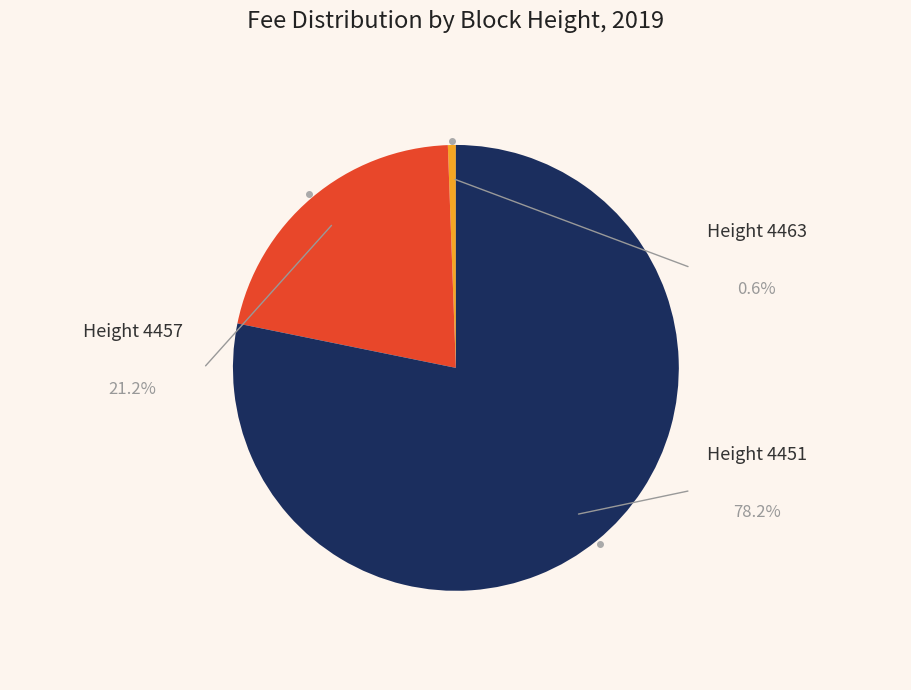

How many segments does this pie chart have?

3